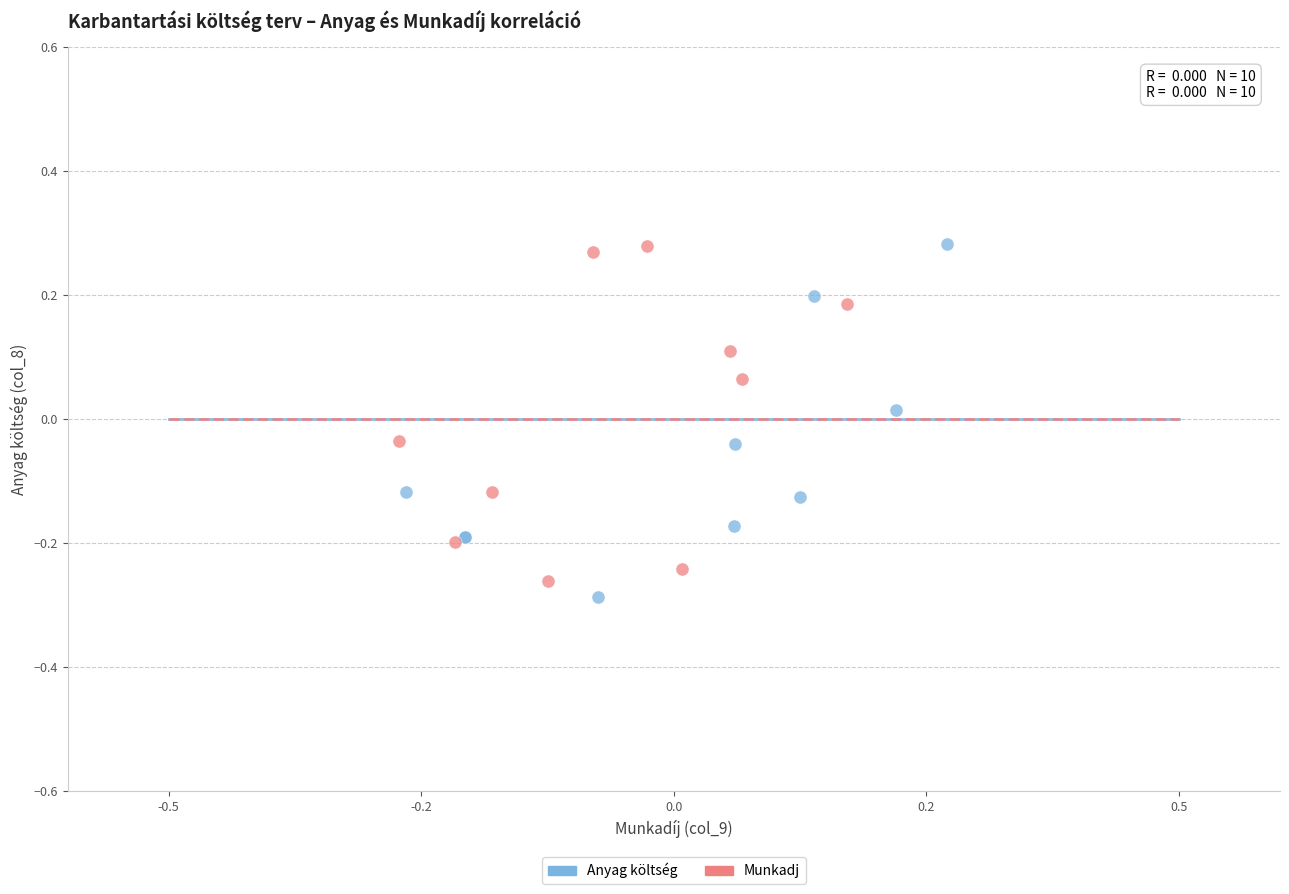

What are all the series names shown in the legend?

Anyag költség, Munkadj